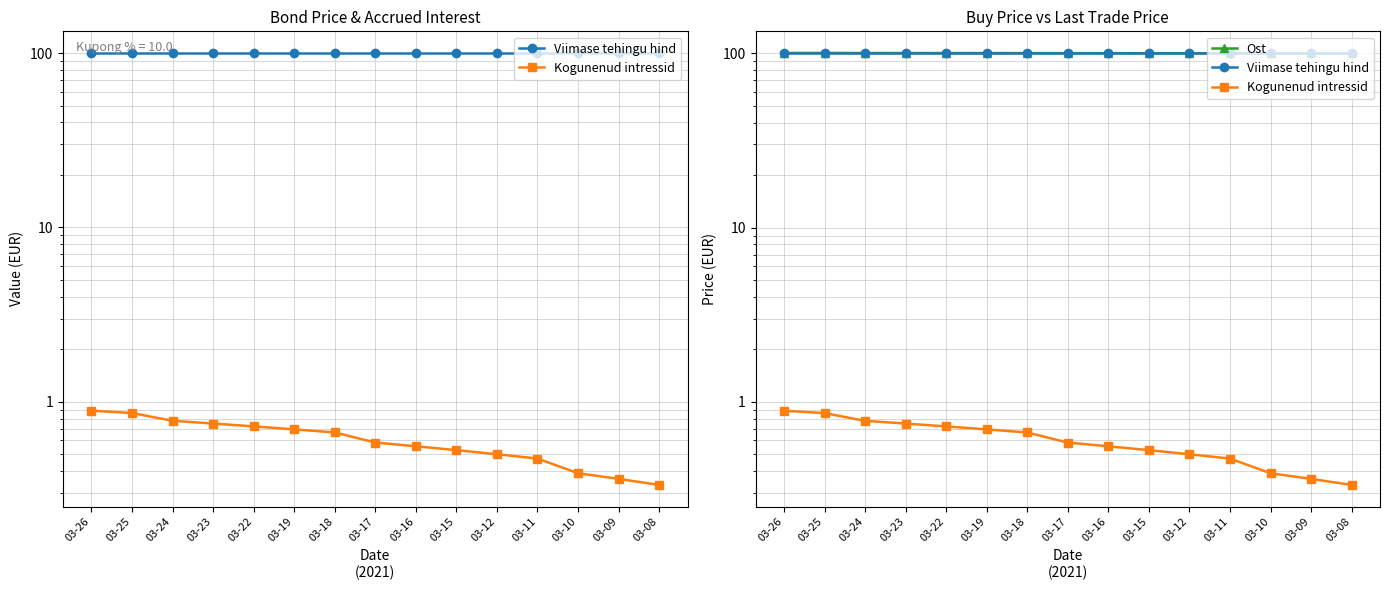

At how many categories does at least one series exceed 43?

15